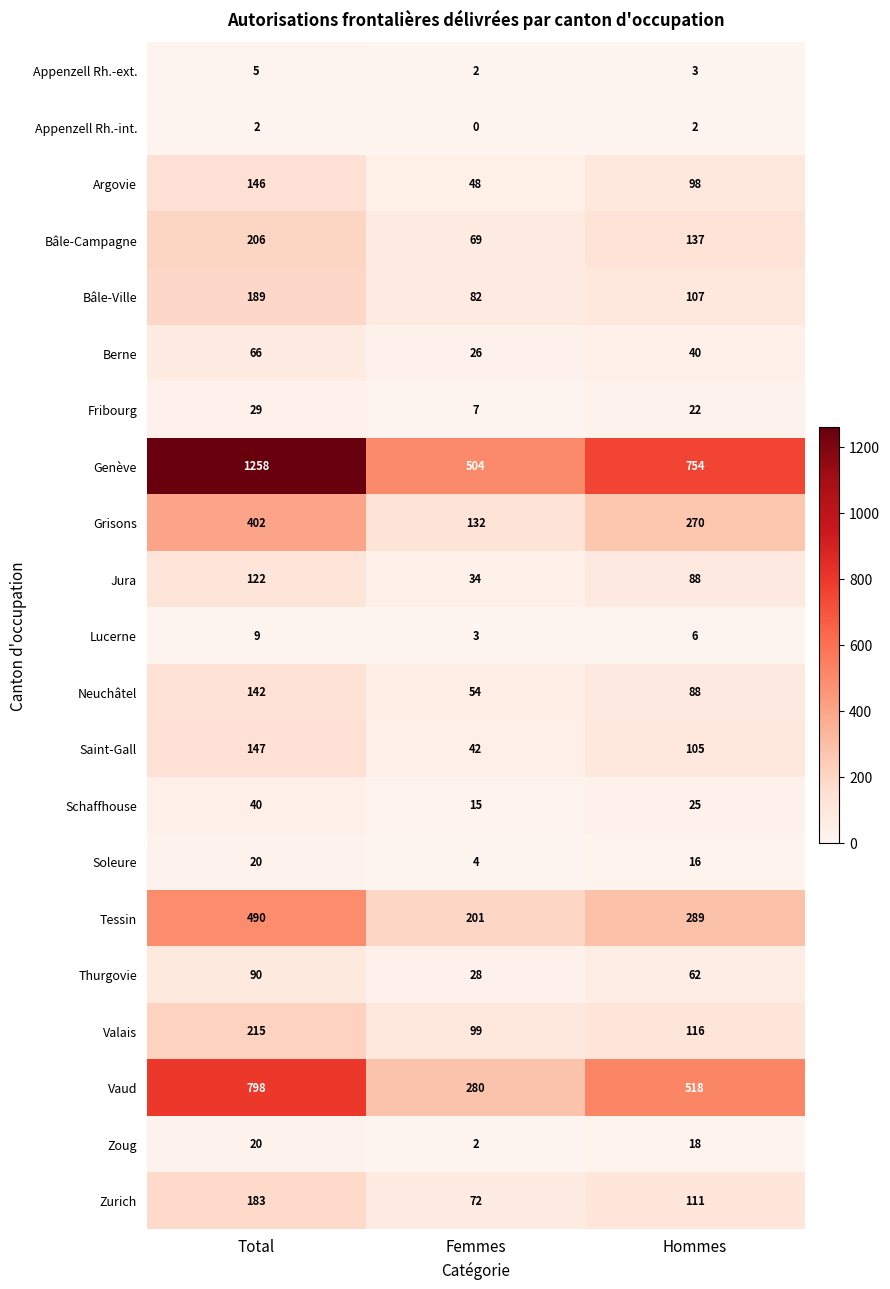

How many Argovie values are between 48 and 146?

3